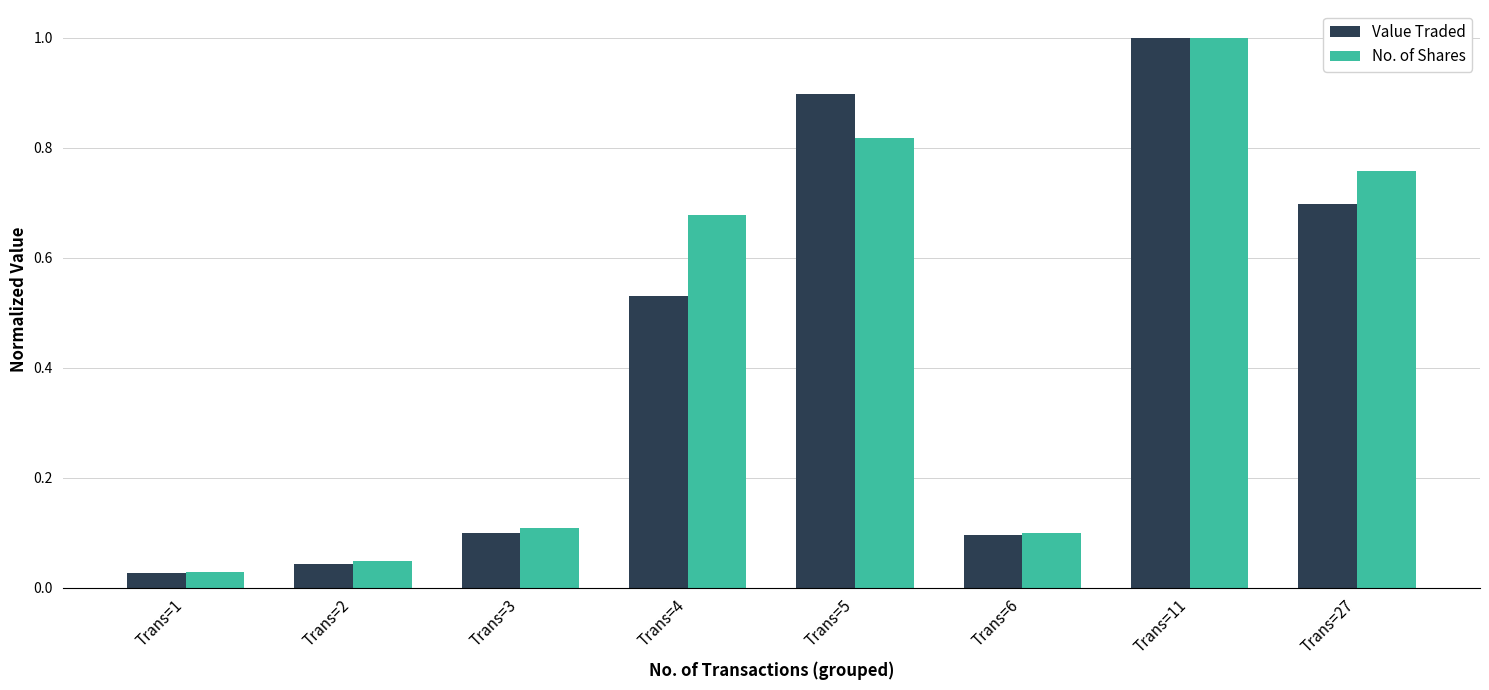

How many bars are there in total?

16